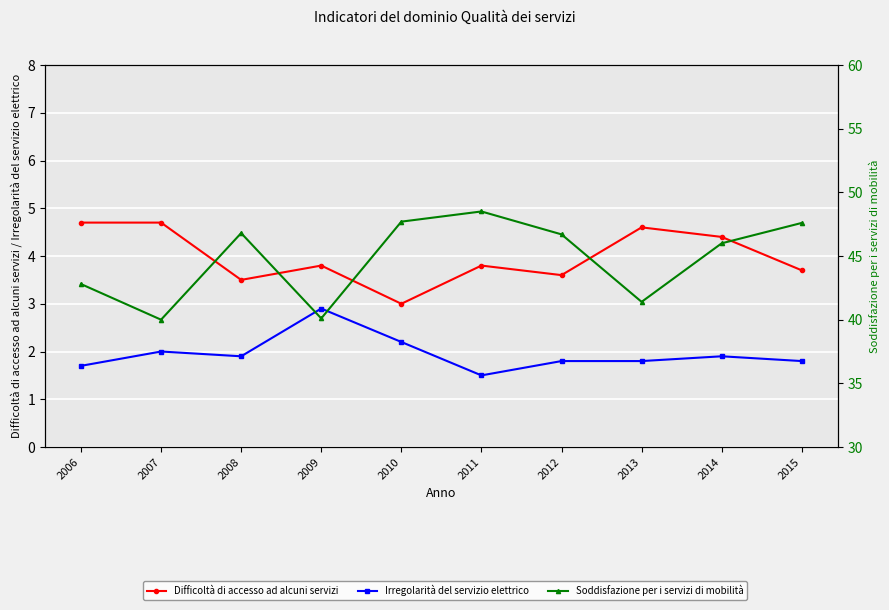

At which category does Difficoltà di accesso ad alcuni servizi reach its first local peak?

2009